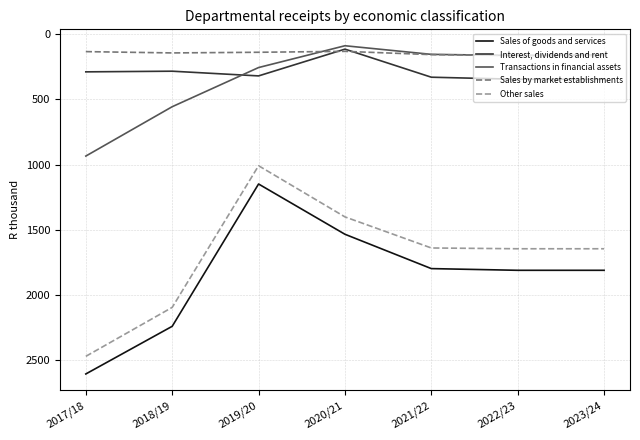

List the series in order of their peak value, highest first.

Sales of goods and services, Other sales, Transactions in financial assets, Interest, dividends and rent, Sales by market establishments